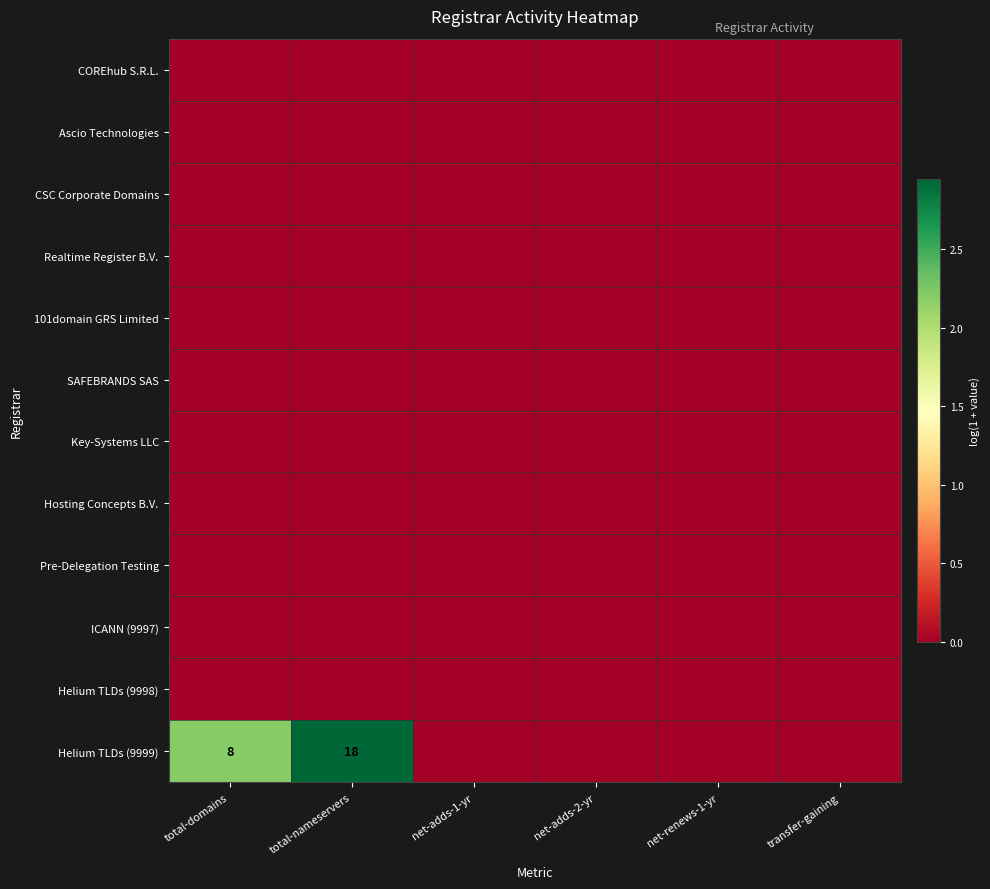

The value of Helium TLDs (9999) at total-domains is 11. True or false?

False